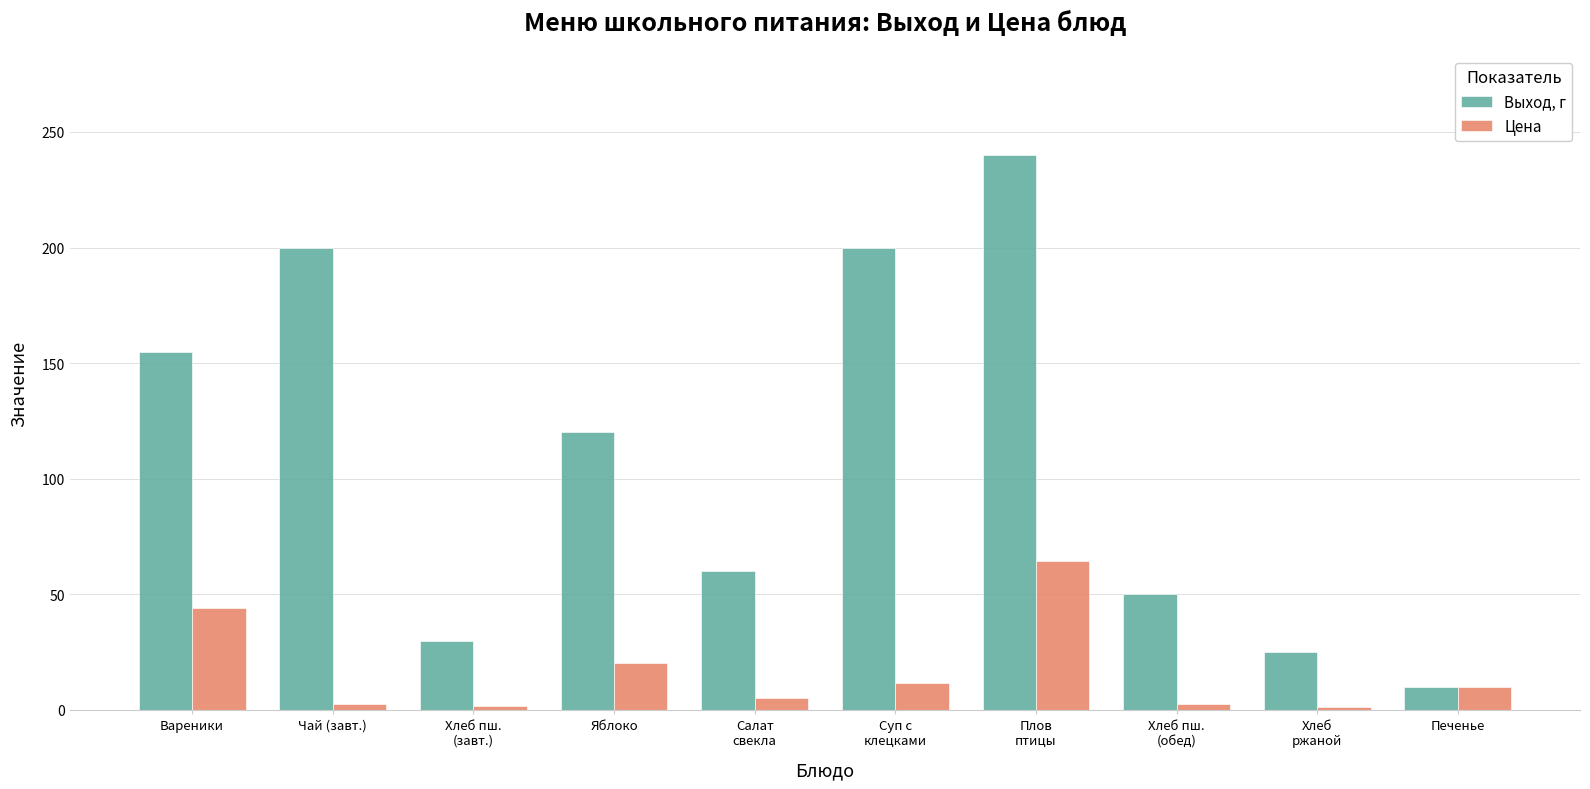

Which series has the largest range (max minus min)?

Выход, г